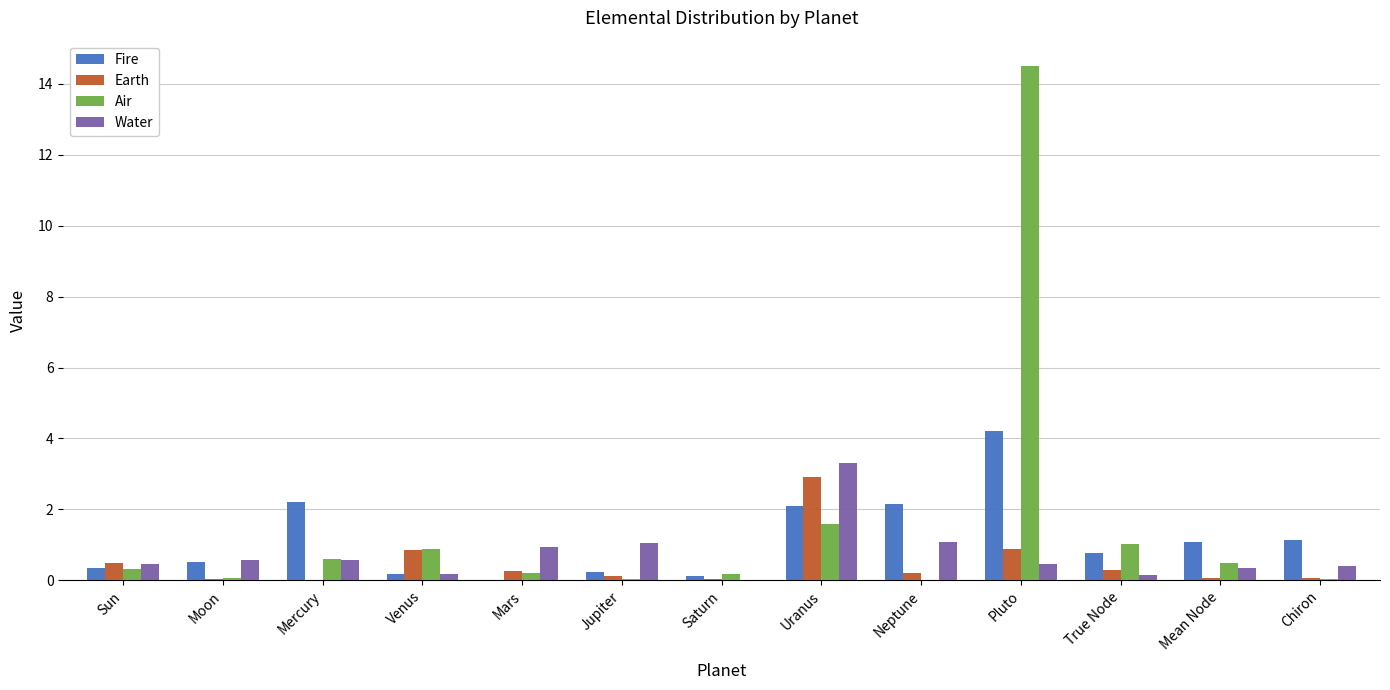

Does the chart contain stacked bars?

No